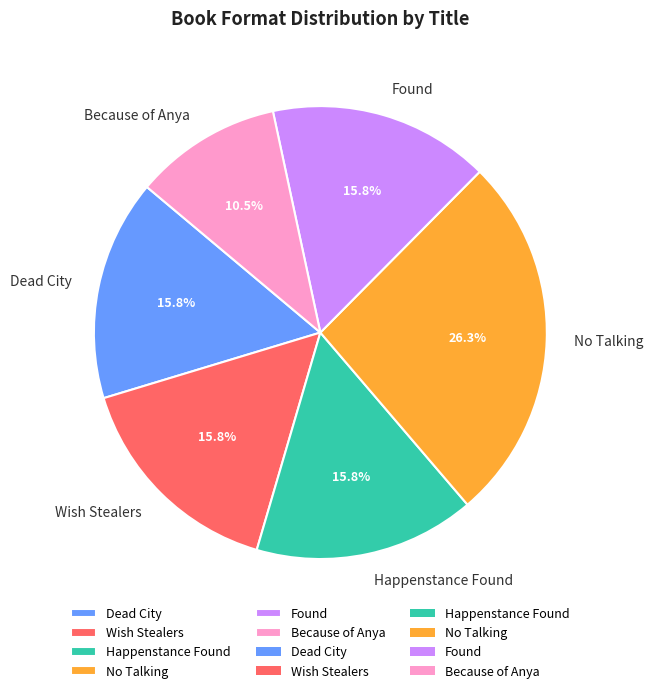

Is it true that Because of Anya is 24% of the pie?

False